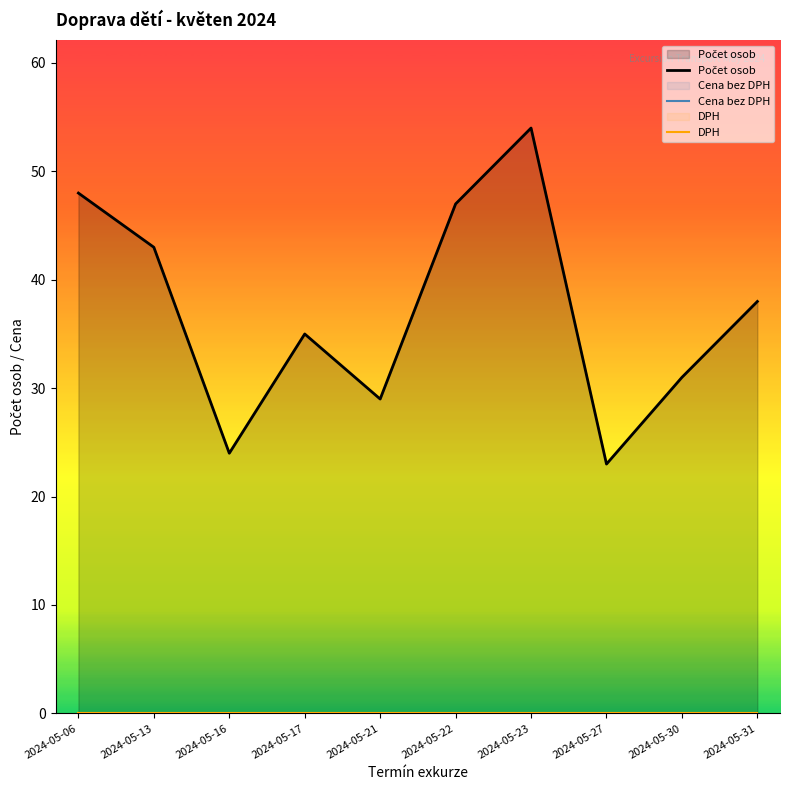

Reading left to right, what are all the values shown in this chart?

Počet osob: 2024-05-06=48	2024-05-13=43	2024-05-16=24	2024-05-17=35	2024-05-21=29	2024-05-22=47	2024-05-23=54	2024-05-27=23	2024-05-30=31	2024-05-31=38
Cena bez DPH: 2024-05-06=0	2024-05-13=0	2024-05-16=0	2024-05-17=0	2024-05-21=0	2024-05-22=0	2024-05-23=0	2024-05-27=0	2024-05-30=0	2024-05-31=0
DPH: 2024-05-06=0	2024-05-13=0	2024-05-16=0	2024-05-17=0	2024-05-21=0	2024-05-22=0	2024-05-23=0	2024-05-27=0	2024-05-30=0	2024-05-31=0